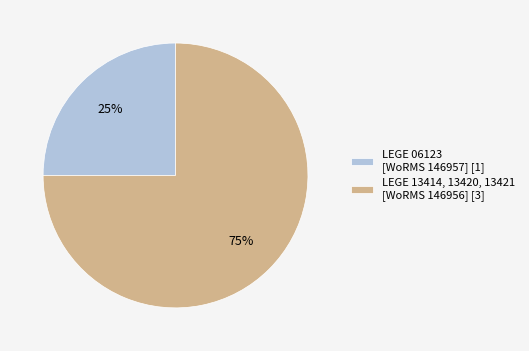

Count the number of slices in the pie.

2